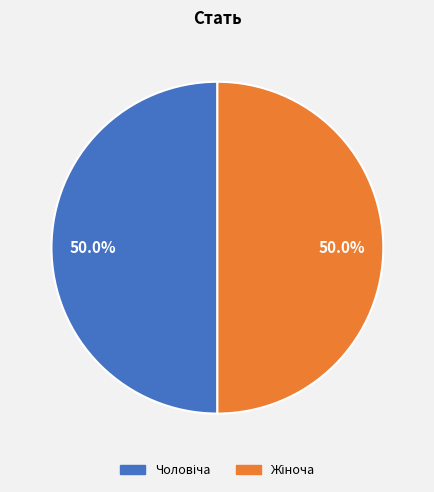

Count the number of slices in the pie.

2